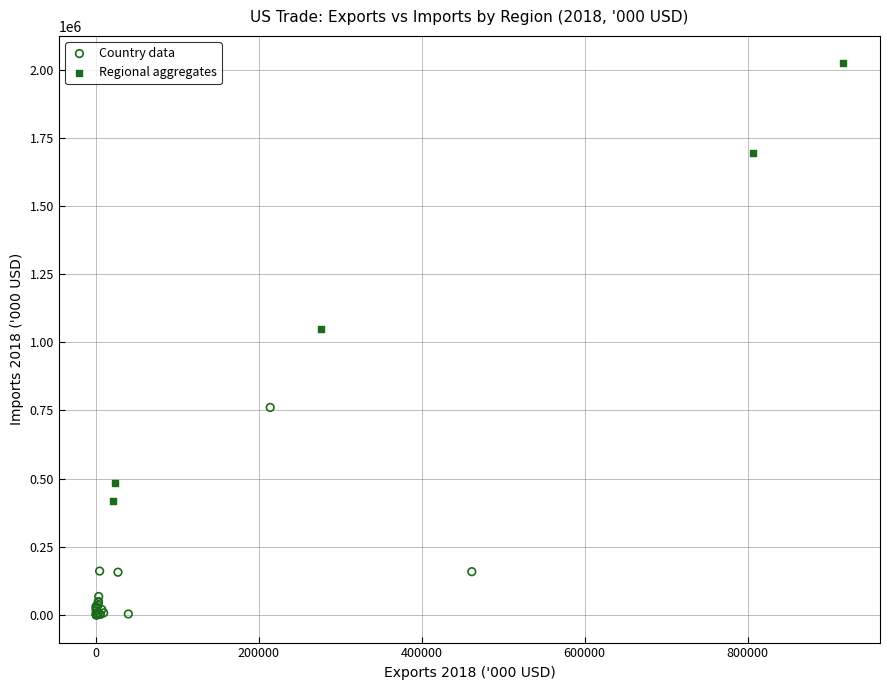

Which series reaches the maximum Y coordinate?

Regional aggregates